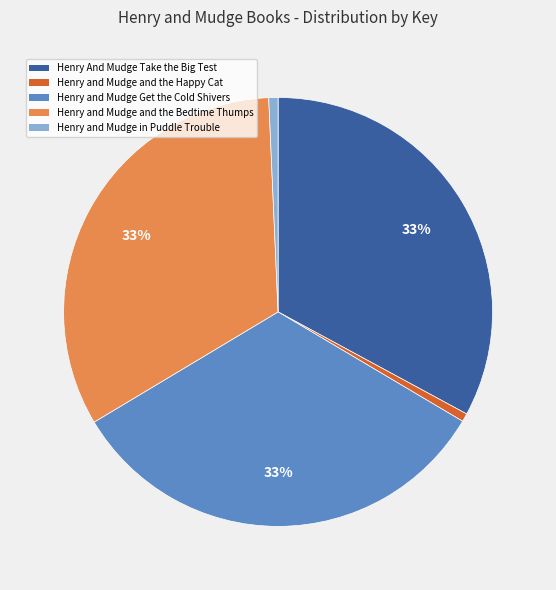

To the nearest percent, what portion does Henry and Mudge Get the Cold Shivers represent?

33%